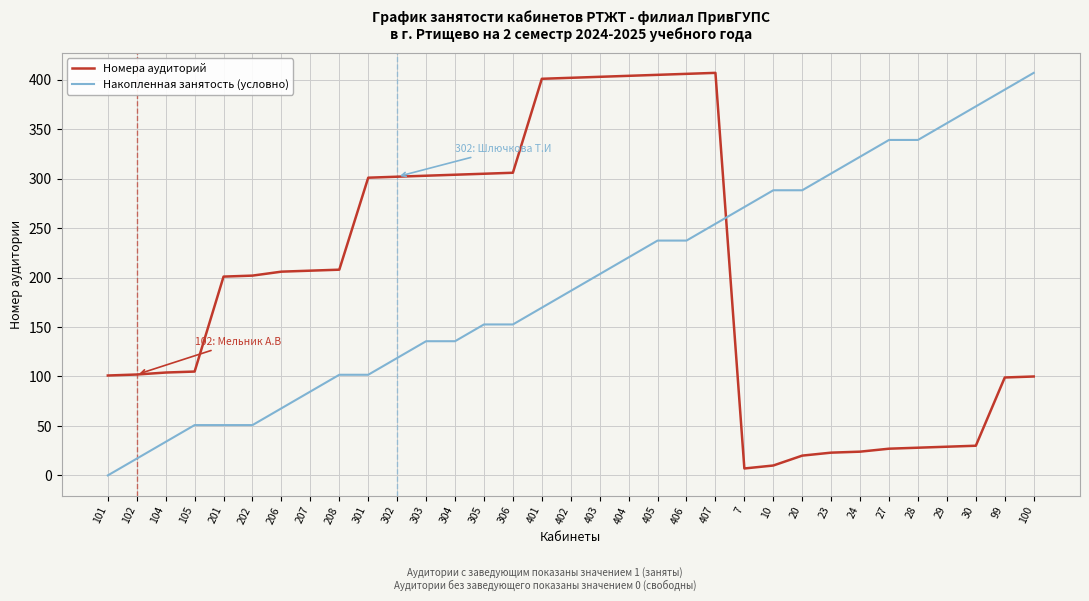

Where does the Накопленная занятость (условно) series first go above 186?

402